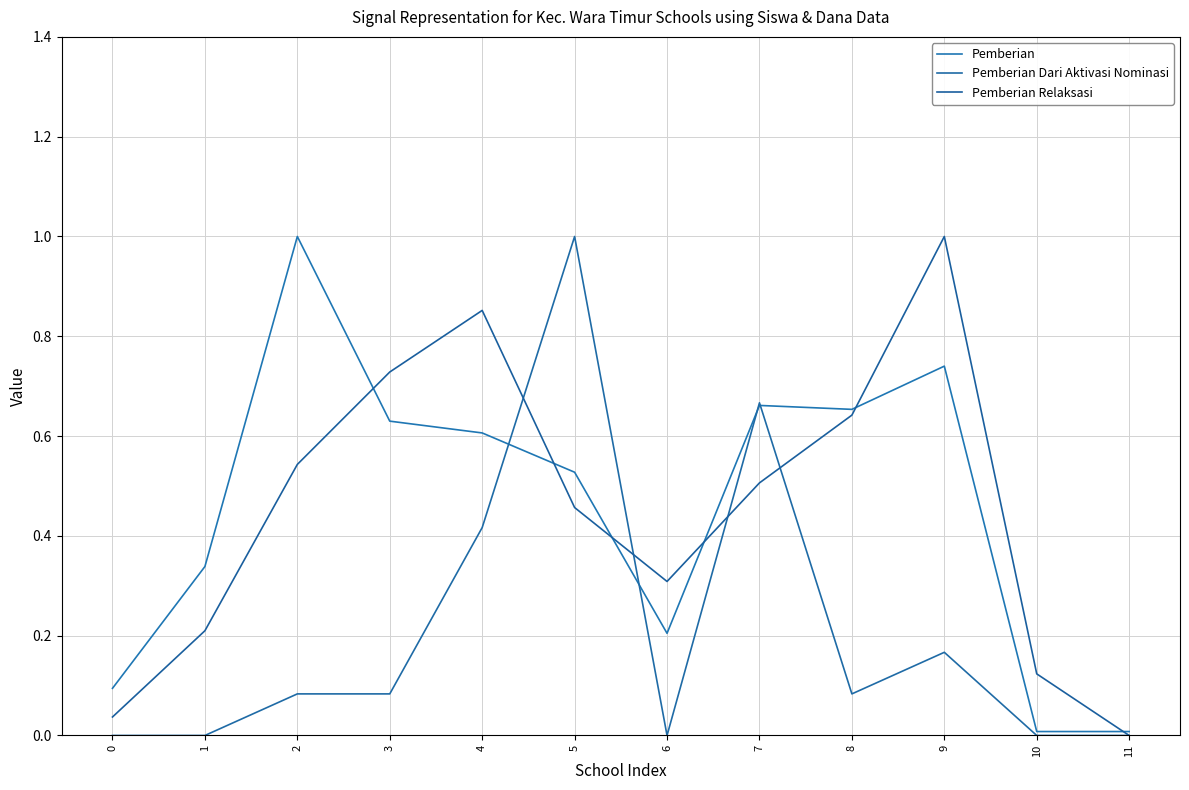

What is the total value across all series at 9?

1.9